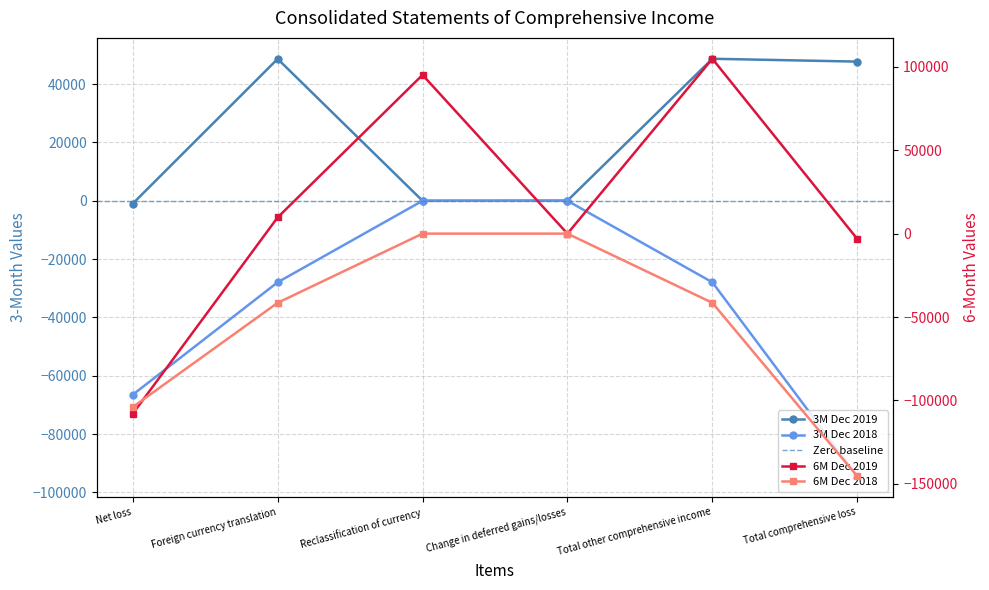

What is the sum of all 6M Dec 2018 values?

-332253